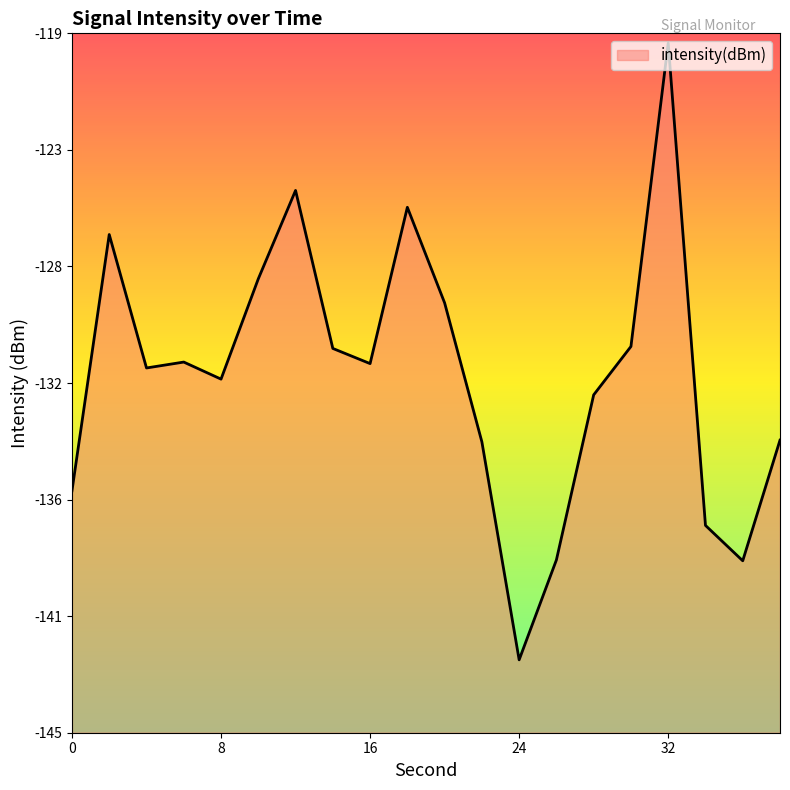

At which category does the data reach its first local peak?

2